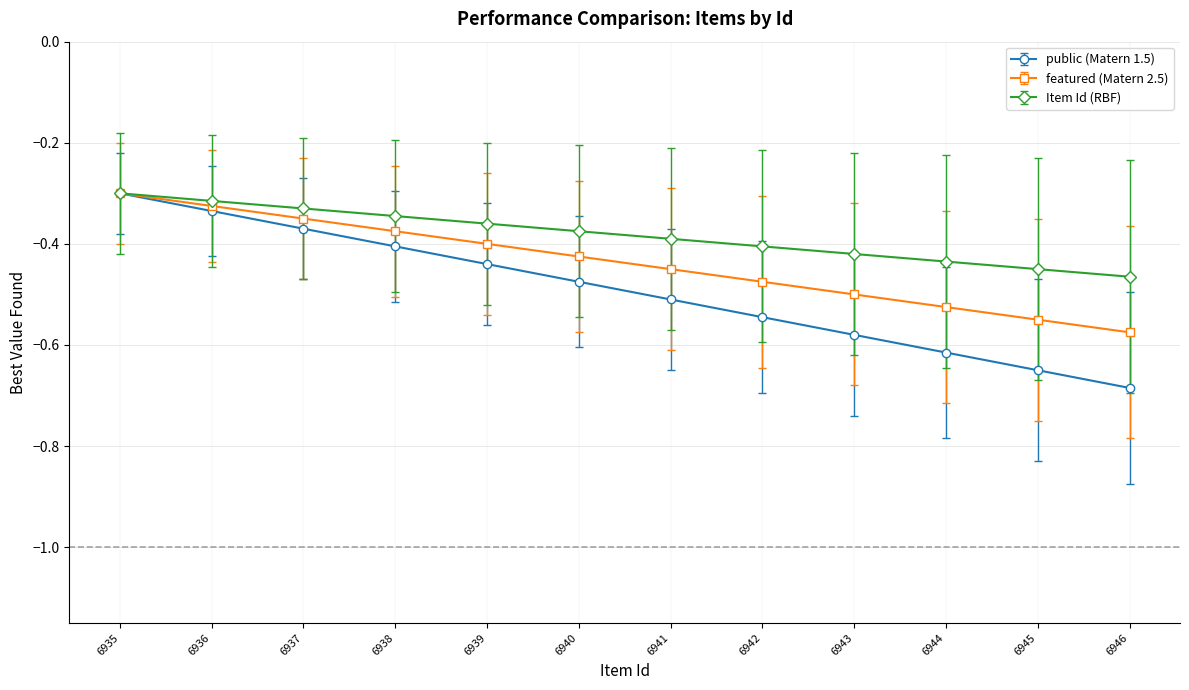

At 6941, list the series in order from smallest to largest.

public (Matern 1.5), featured (Matern 2.5), Item Id (RBF)